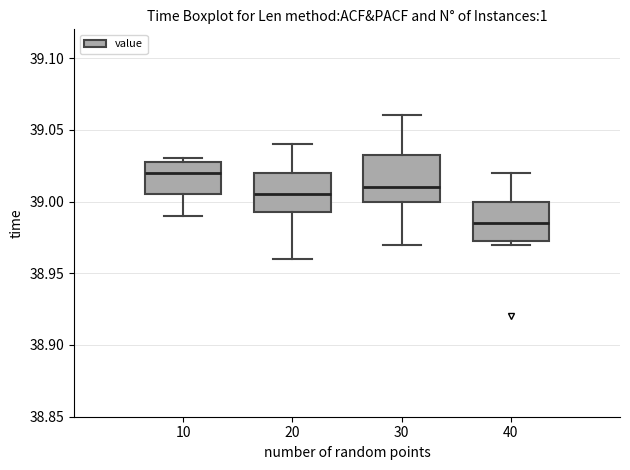

Reading left to right, read every box against the y-axis: the position of its median line, the range the box covers, and the ends of its whiskers. The values are not printed on the chart, so give them approximately, as read against the axis.

10: median 39.020, box 39.005 to 39.030, whiskers 38.990 to 39.030 (just above the box's upper edge)
20: median 39.005, box 38.995 to 39.020, whiskers 38.960 to 39.040
30: median 39.010, box 39.000 to 39.035, whiskers 38.970 to 39.060
40: median 38.985, box 38.975 to 39.000, whiskers 38.970 to 39.020